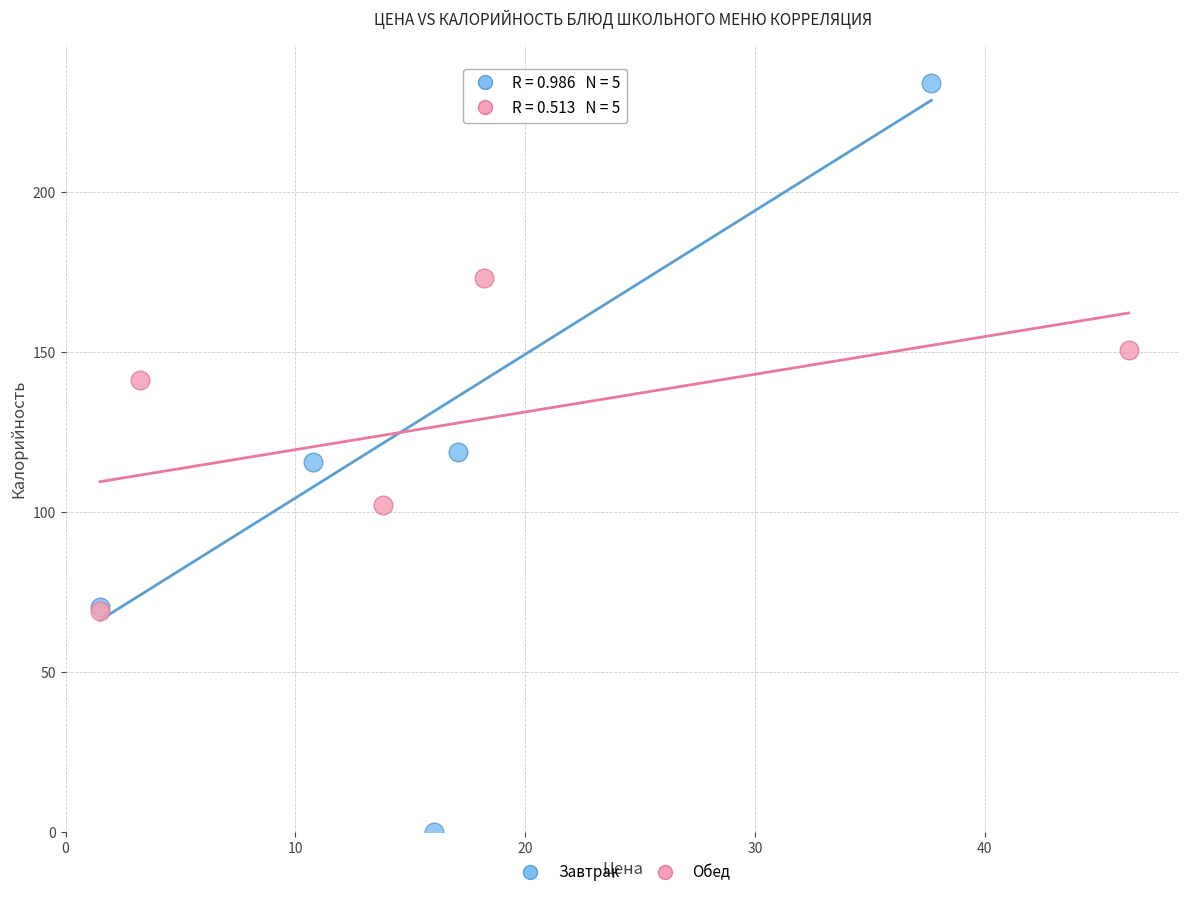

What are all the series names shown in the legend?

Завтрак, Обед